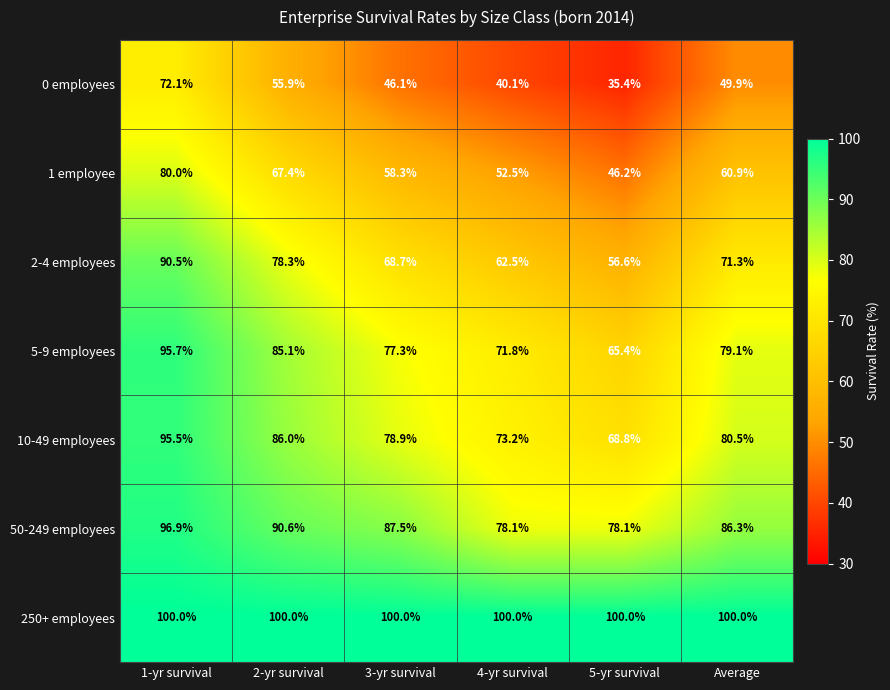

What is the difference between the second highest and minimum values in the 5-9 employees series?

19.7